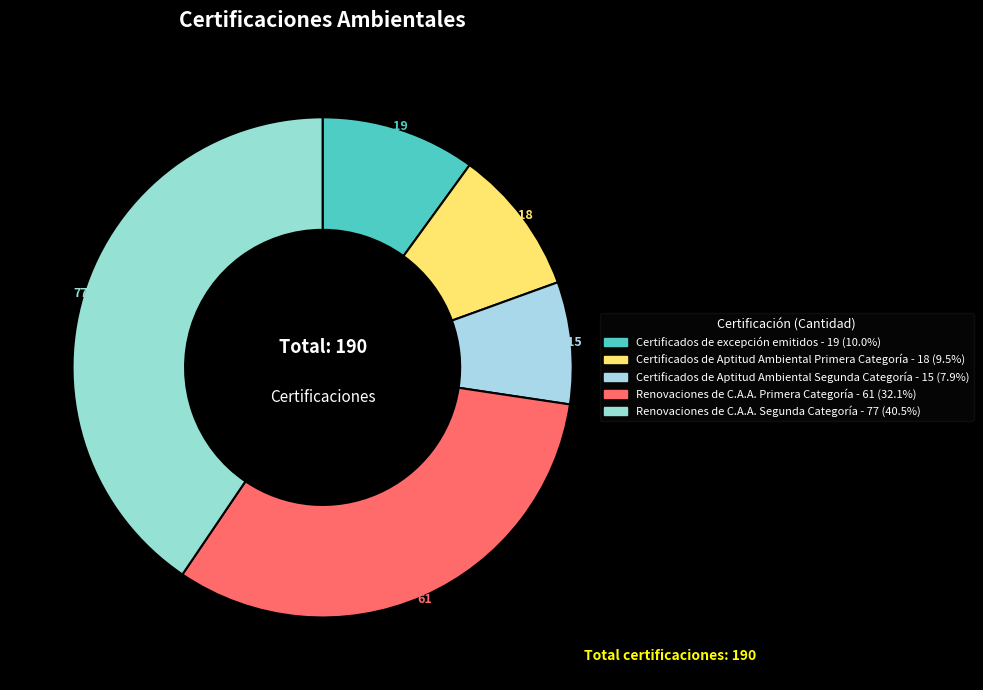

What percentage is the Certificados de Aptitud Ambiental Primera Categoría slice, to the nearest percent?

9%